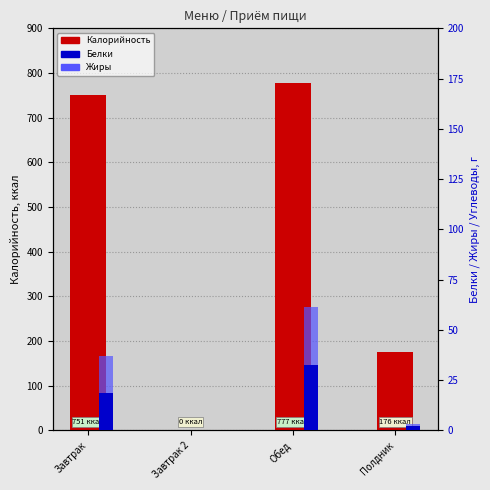

Rank the series at Обед from highest to lowest value.

Калорийность, Белки, Жиры